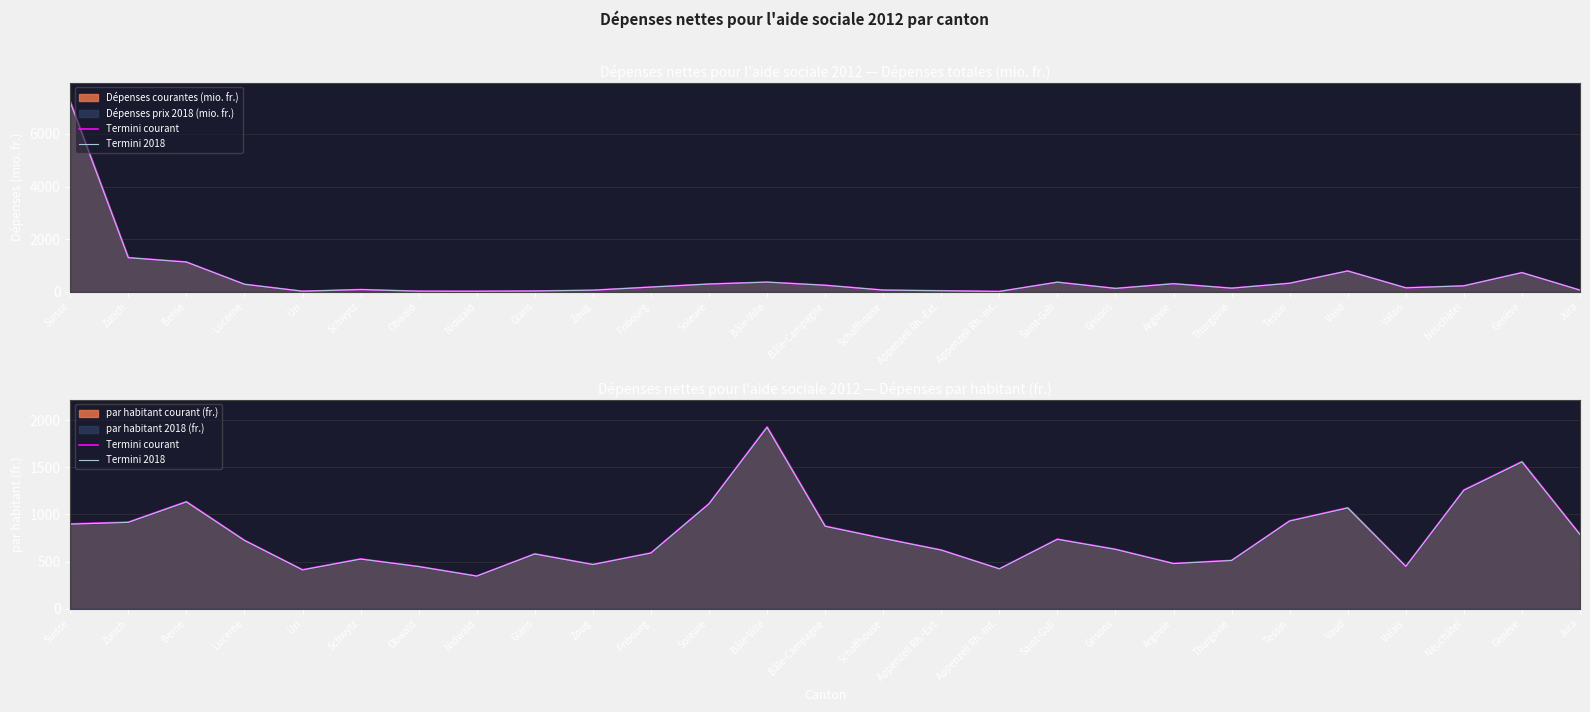

True or false: Termini courant and Termini 2018 cross at least once.

False